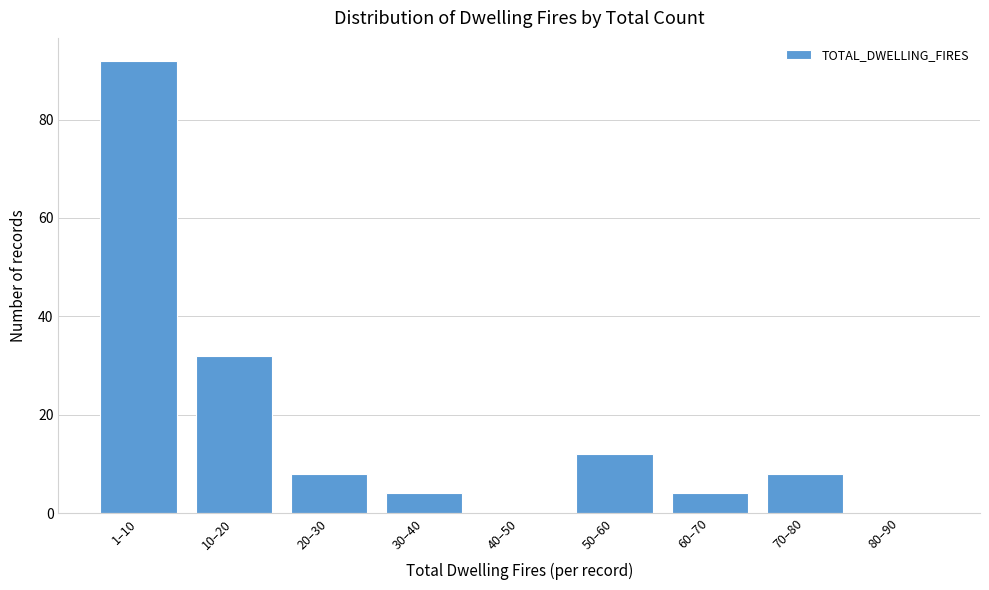

Reading left to right, extract all data points from this chart.

1–10=92	10–20=32	20–30=8	30–40=4	40–50=0	50–60=12	60–70=4	70–80=8	80–90=0